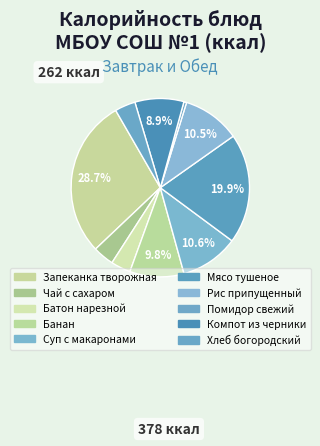

How many slices are in this pie chart?

10